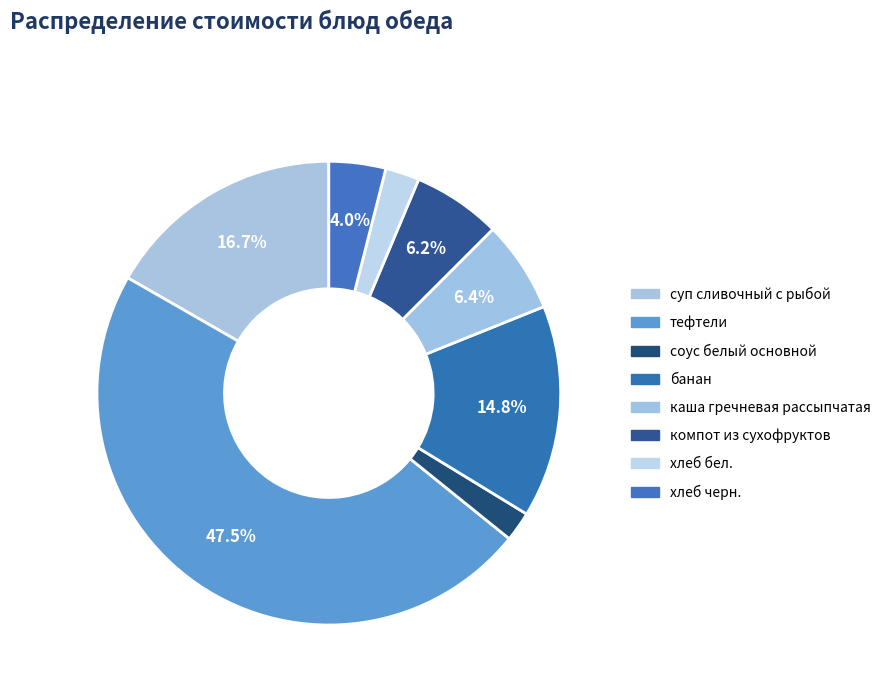

How many slices are in this pie chart?

8